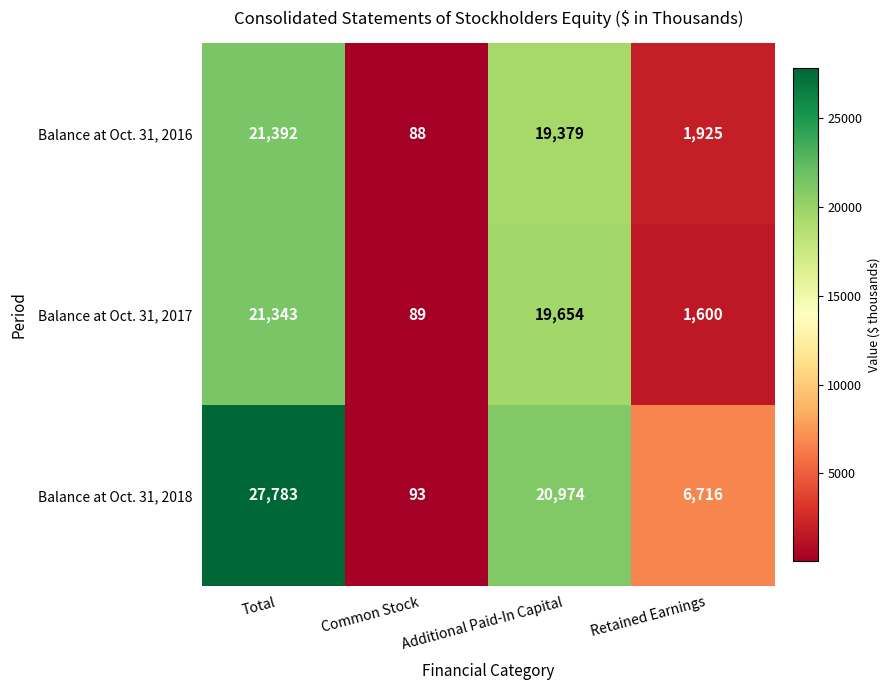

How many values in the Balance at Oct. 31, 2016 series are below 19379?

2